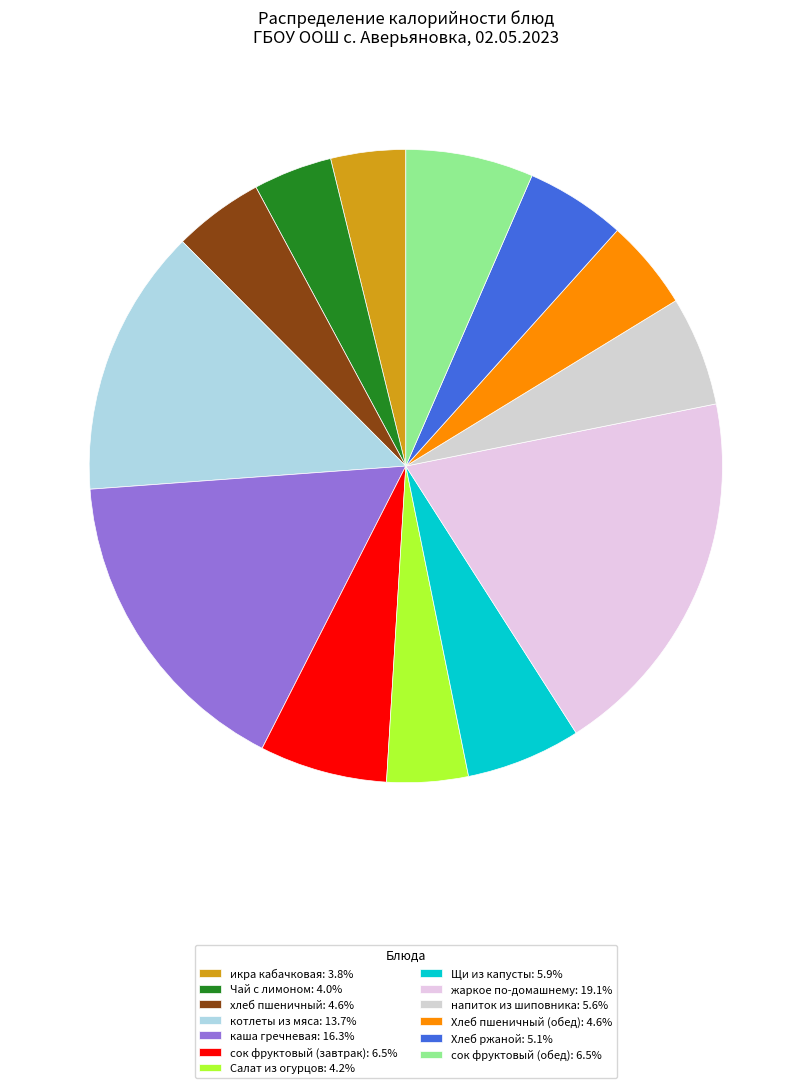

Which slice is the smallest?

икра кабачковая